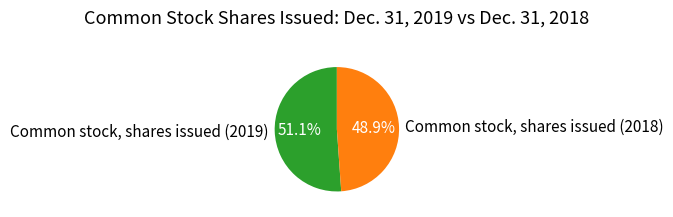

Which has a higher value, Common stock, shares issued (2018) or Common stock, shares issued (2019)?

Common stock, shares issued (2019)